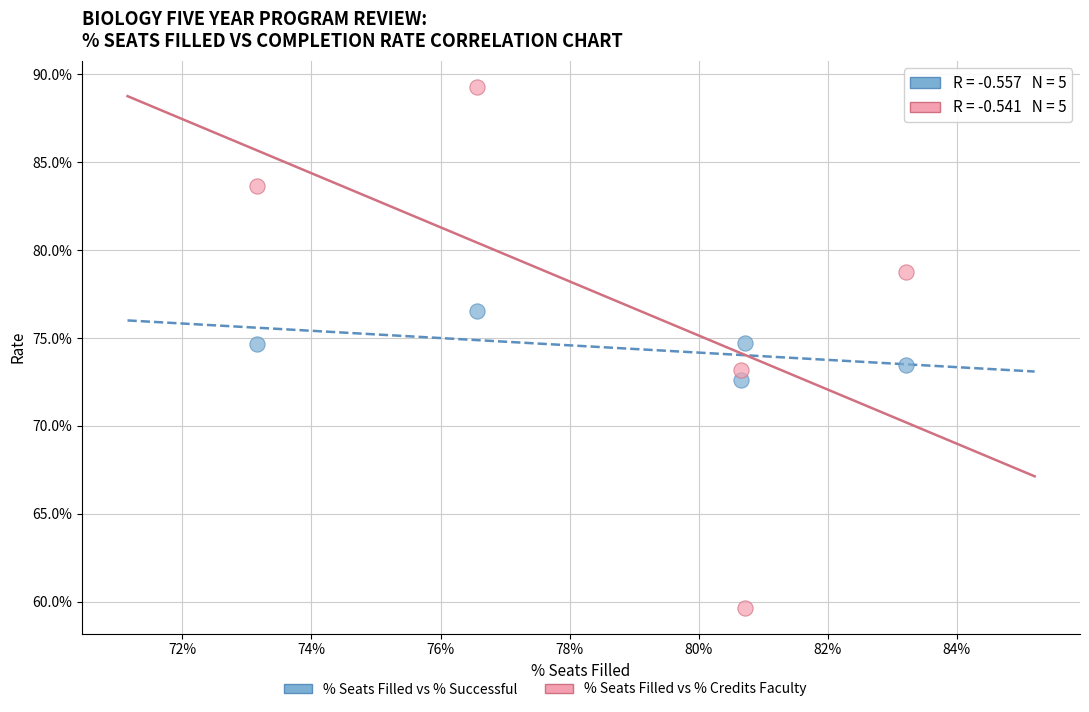

Which series reaches the minimum Y coordinate?

% Seats Filled vs % Credits Faculty